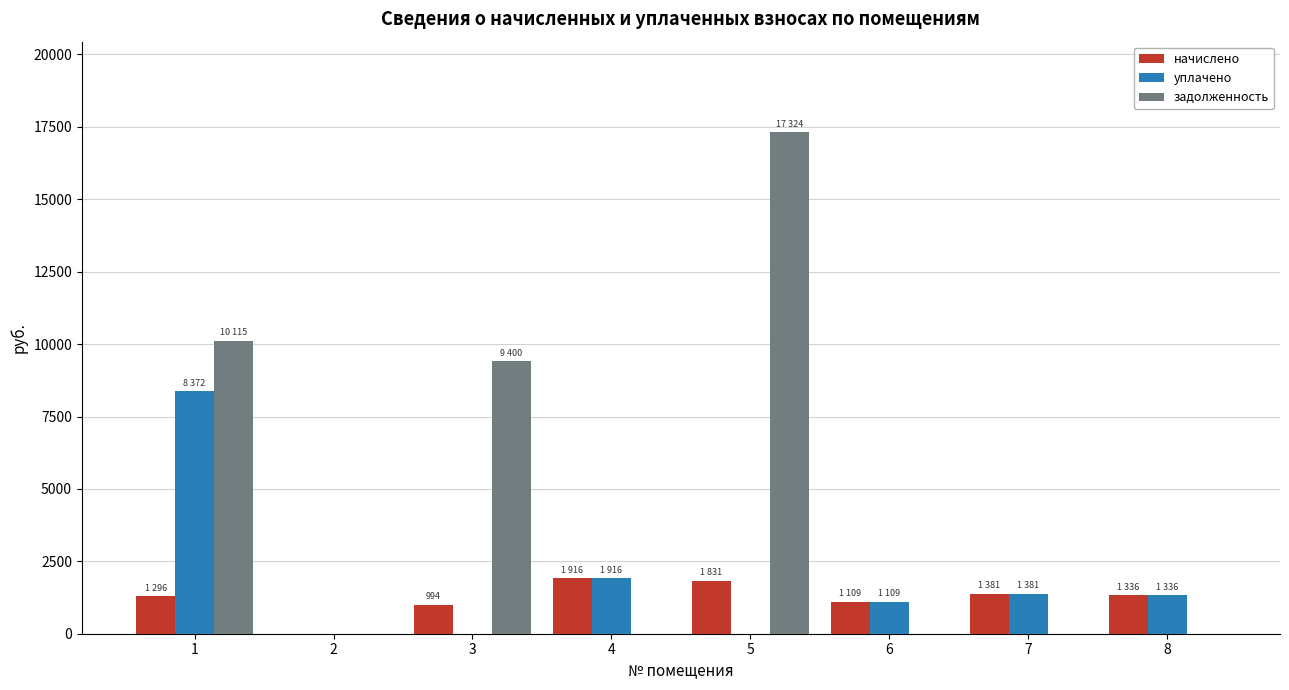

Count the number of categories in the chart.

8